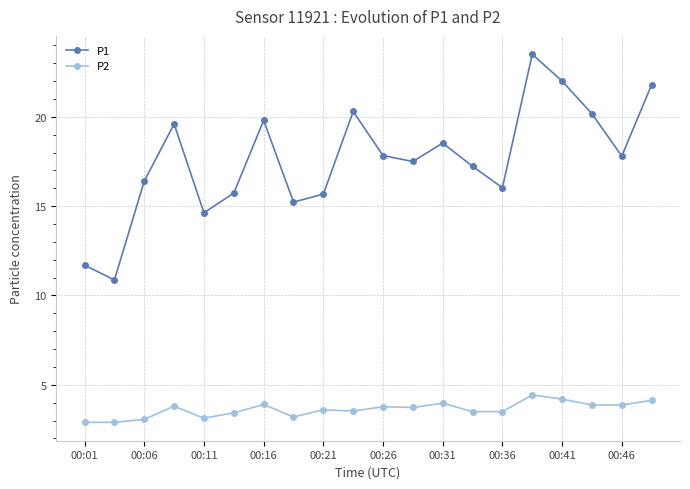

How many lines are shown in the chart?

2